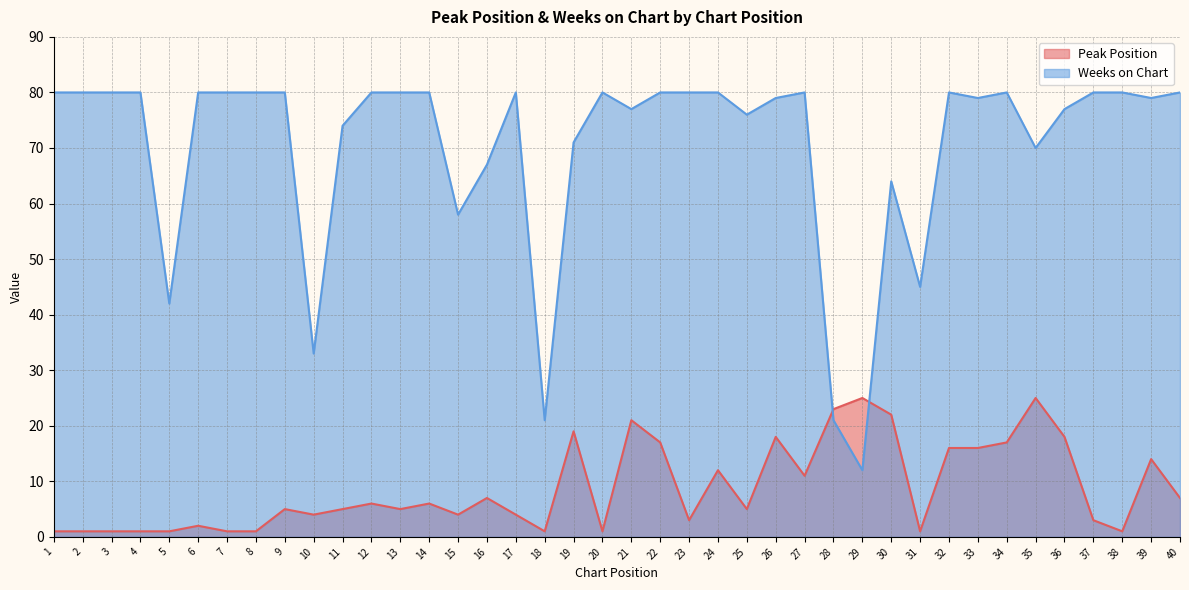

What is the value of the Weeks on Chart point at the 20th from the left?

80